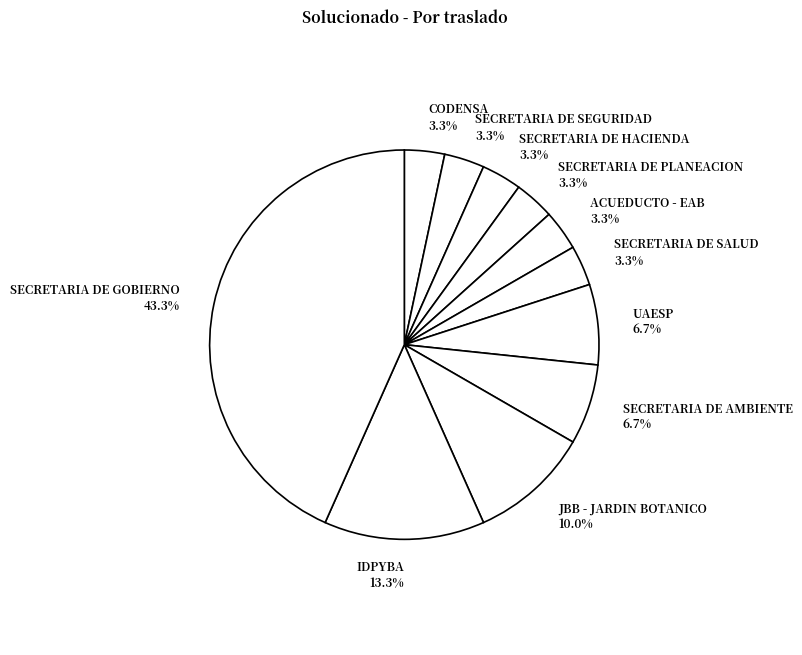

To the nearest percent, what is the difference between the SECRETARIA DE SEGURIDAD and JBB - JARDIN BOTANICO slice percentages?

7%